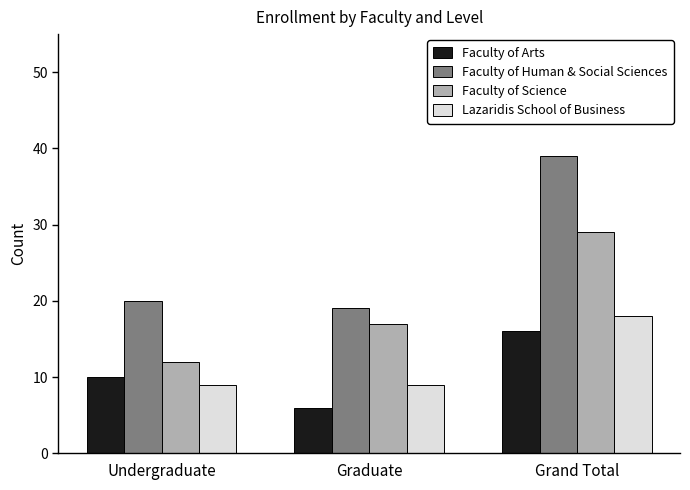

List the series in order of their peak value, highest first.

Faculty of Human & Social Sciences, Faculty of Science, Lazaridis School of Business, Faculty of Arts